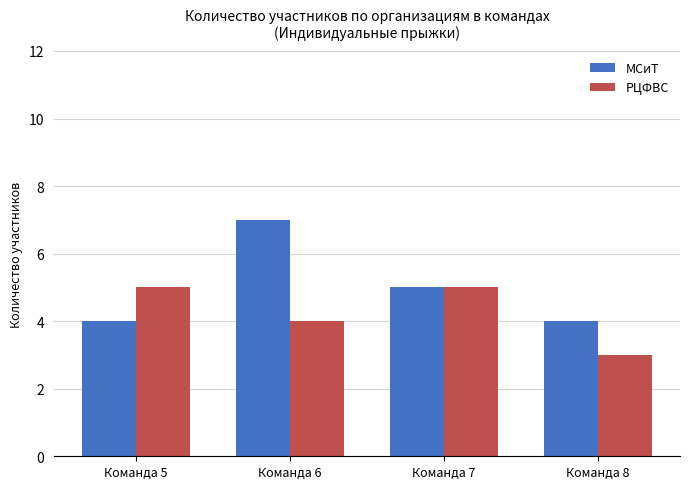

Does the chart contain any negative values?

No